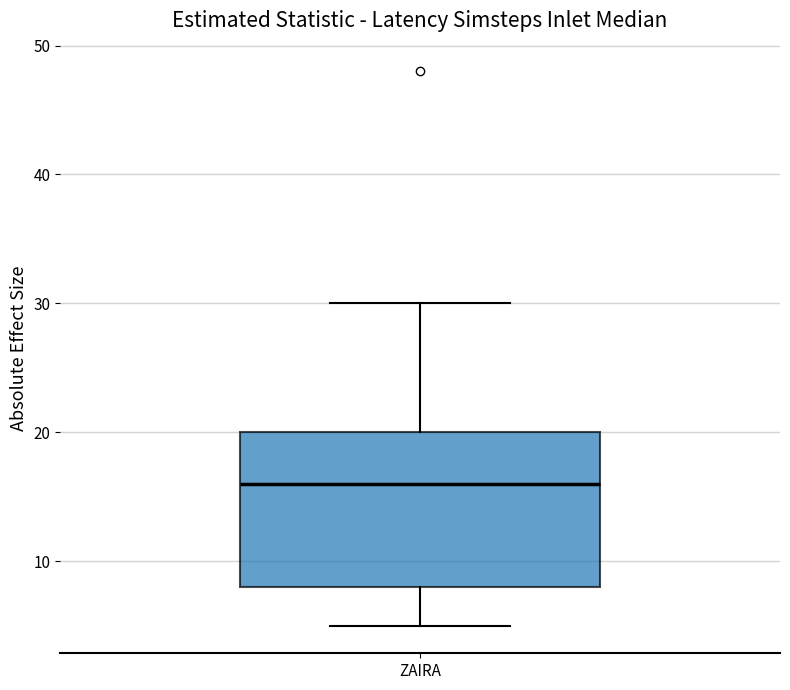

Transcribe this box plot: give where the median line is, the range the box spans, and where the two whiskers end, as read against the y-axis. The values are not printed on the chart, so give them approximately, as read against the axis.

median 16, box 8 to 20, whiskers 5 to 30